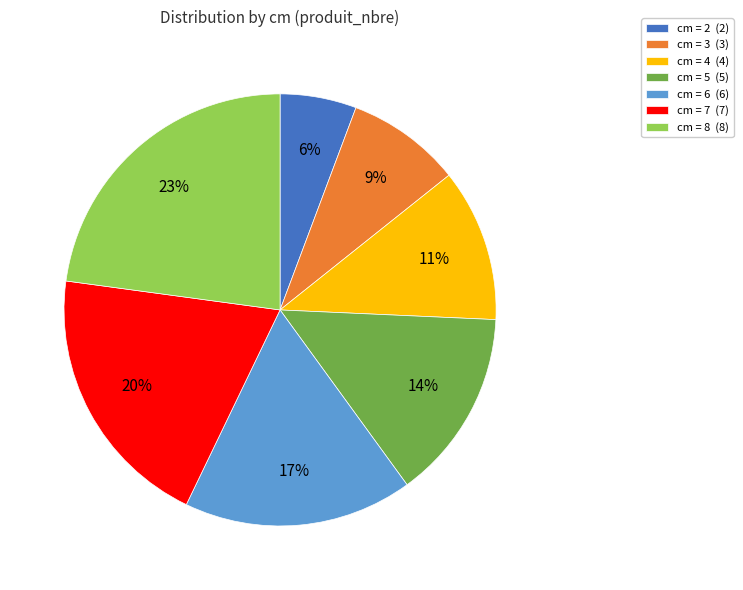

Between cm = 2 (2) and cm = 5 (5), which is larger?

cm = 5 (5)